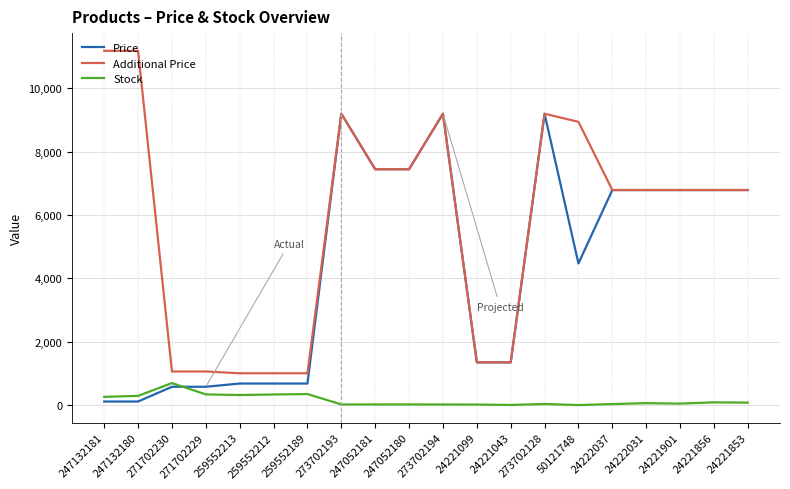

The Stock series shows 317.0 at 259552213. True or false?

True